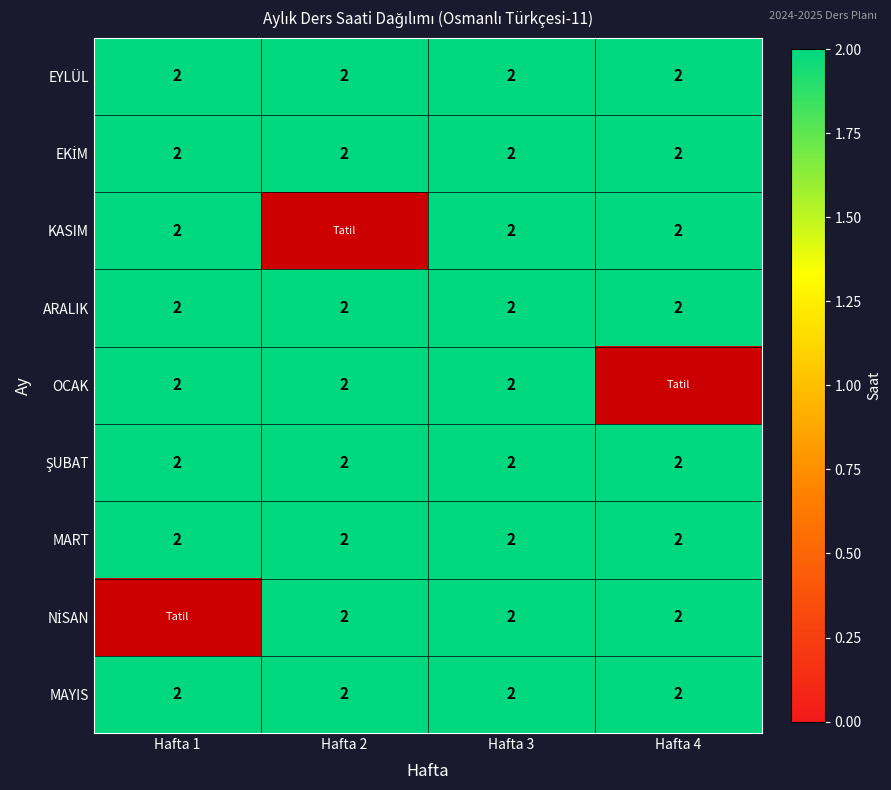

Which series has the widest spread of values?

KASIM